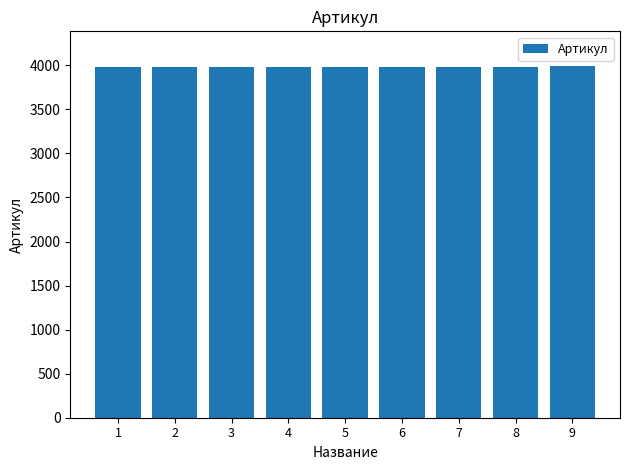

What is the greatest value displayed?

3987